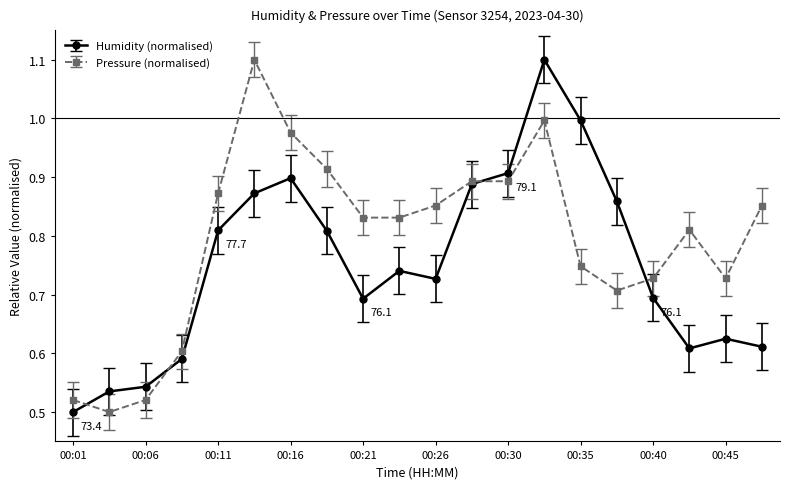

List the series in order of their overall mean, highest first.

Pressure (normalised), Humidity (normalised)